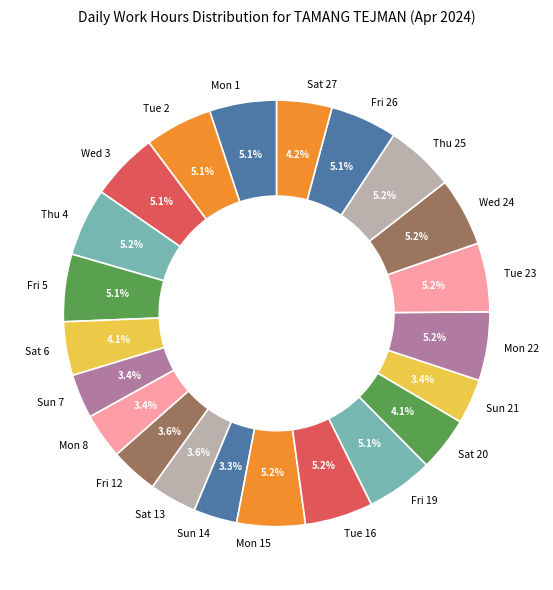

Approximately how many times larger is the value at Wed 24 compared to Mon 22?

1.0